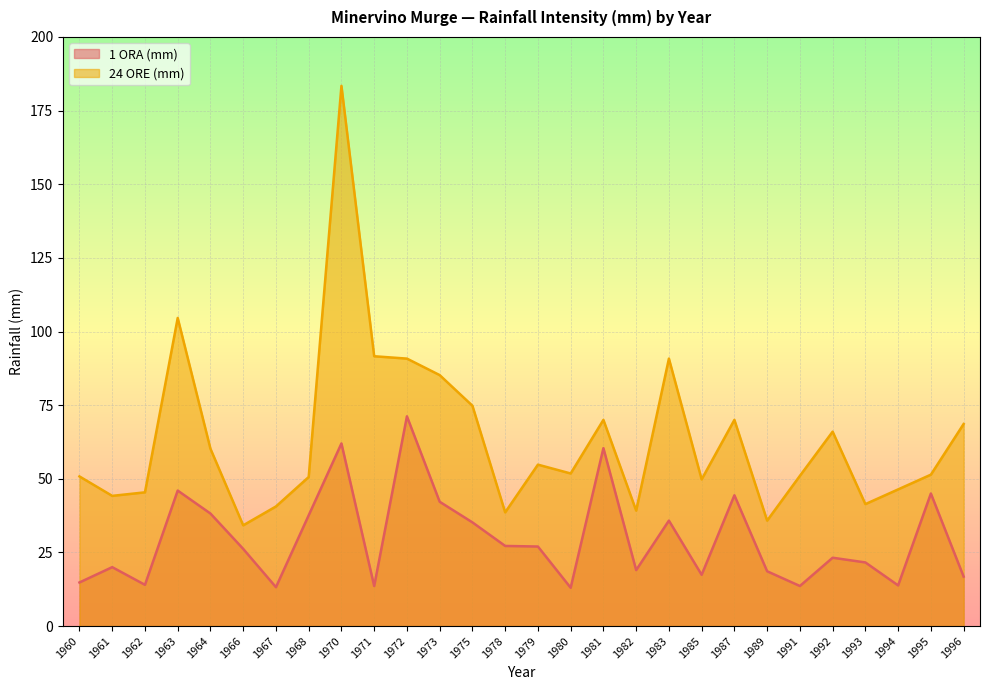

Which series has the largest total across all categories?

24 ORE (mm)